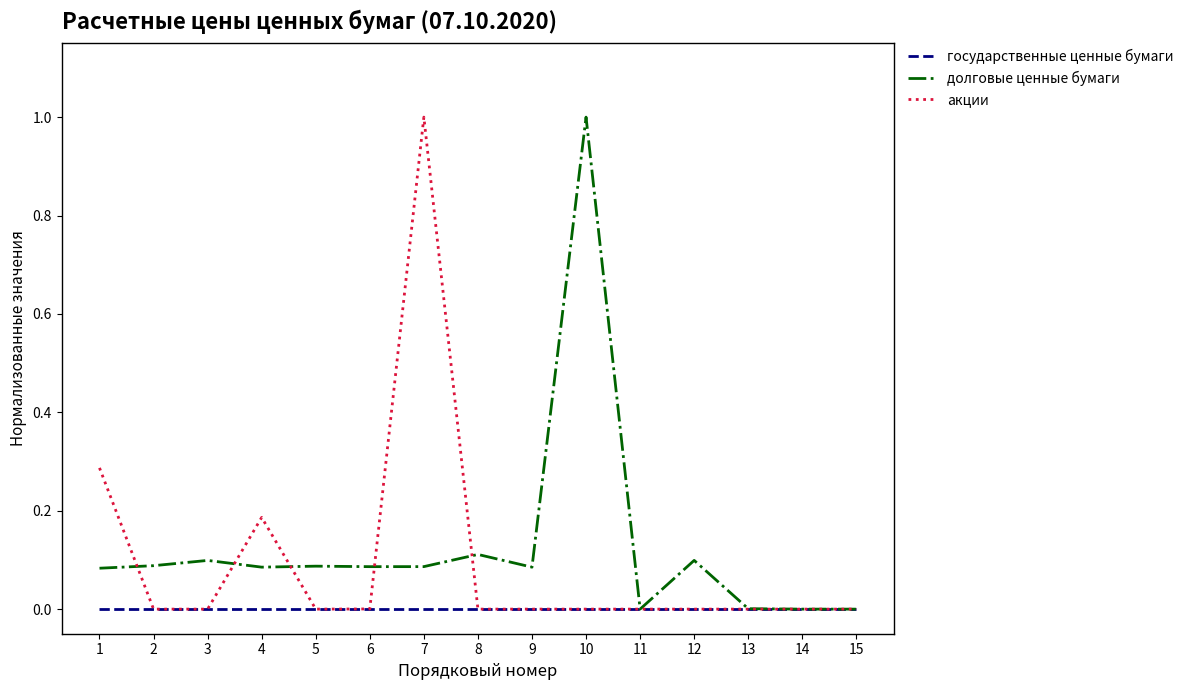

At which category is the sum across all series the highest?

7